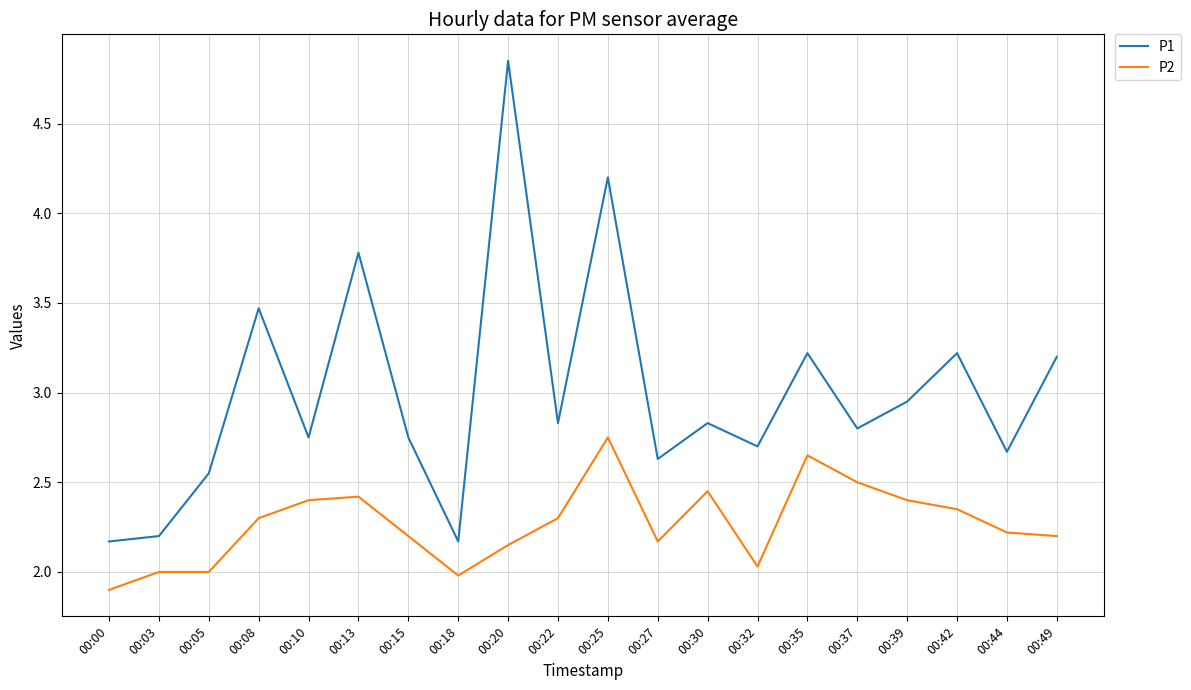

True or false: P2 and P1 cross at least once.

False